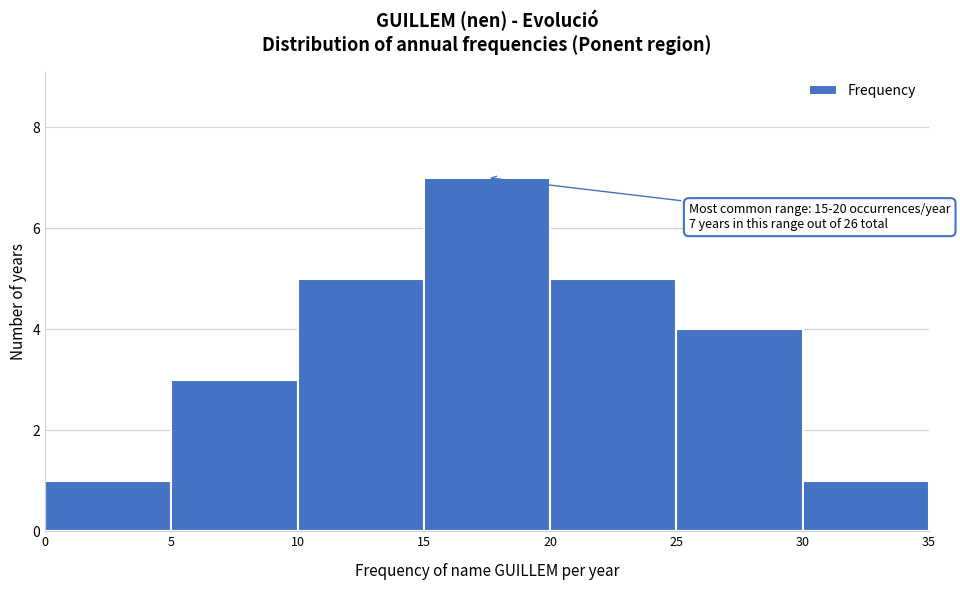

Over which range of the x-axis is the bar tallest?

15 to 20